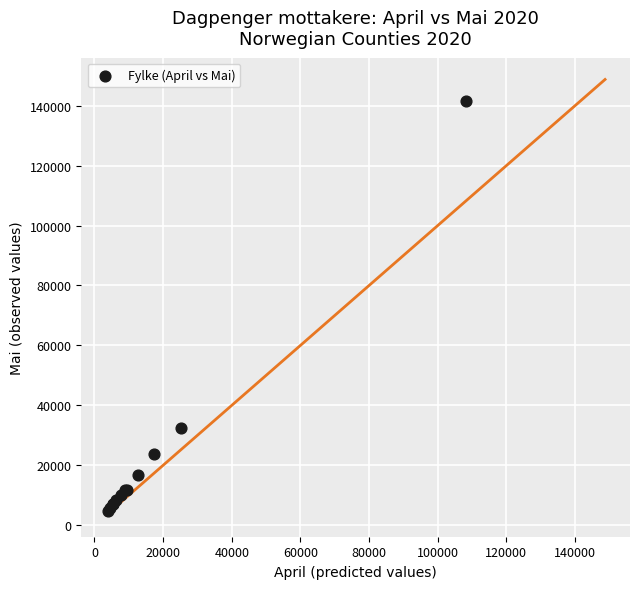

What Y value in the scatter plot is closest to 73213?

32570